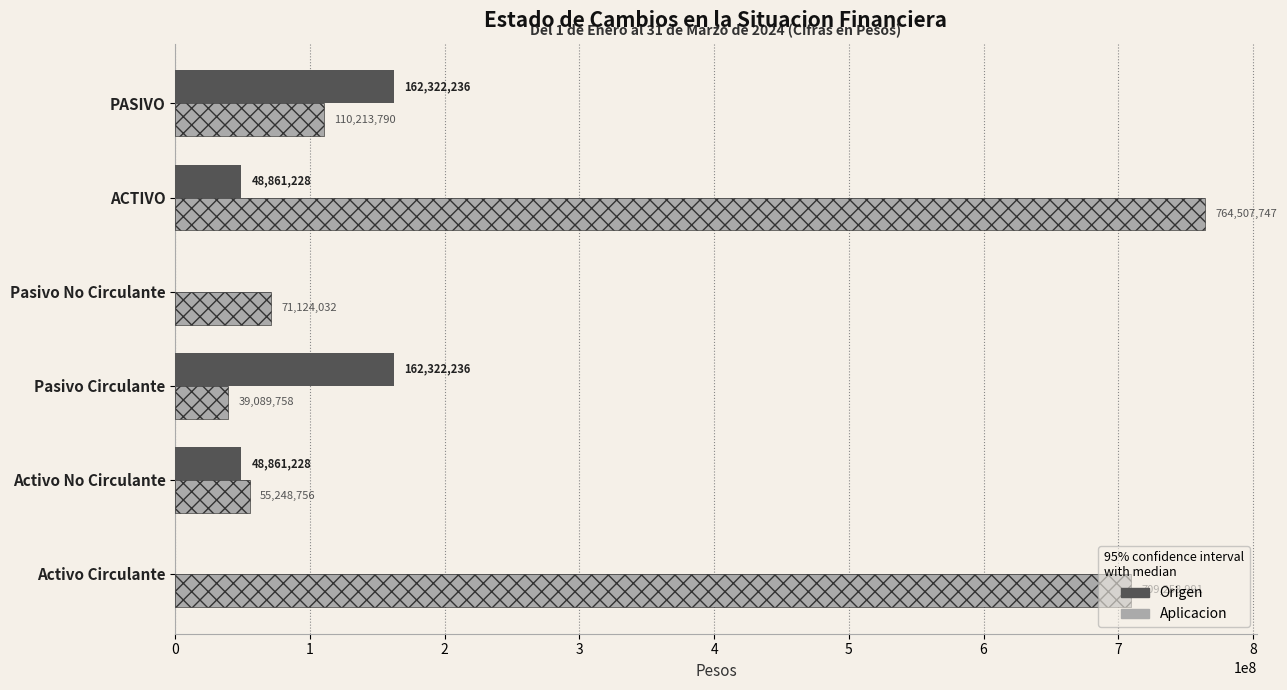

Reading left to right, transcribe all the data shown in this chart.

Origen: 0	48861228	162322236	0	48861228	162322236
Aplicacion: 709258991	55248756	39089758	71124032	764507747	110213790